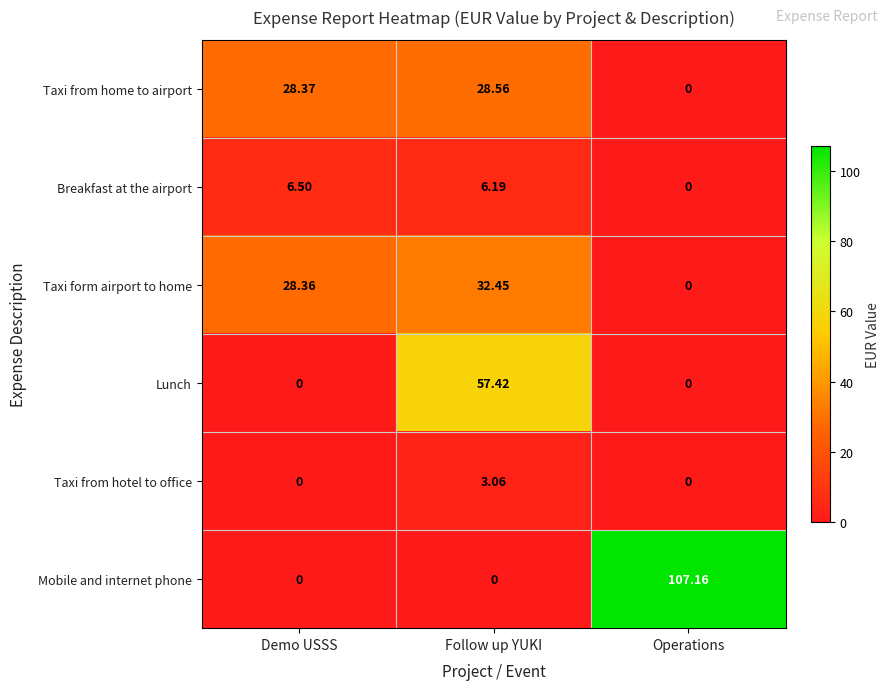

What is the difference between the highest and lowest values at Demo USSS?

28.4